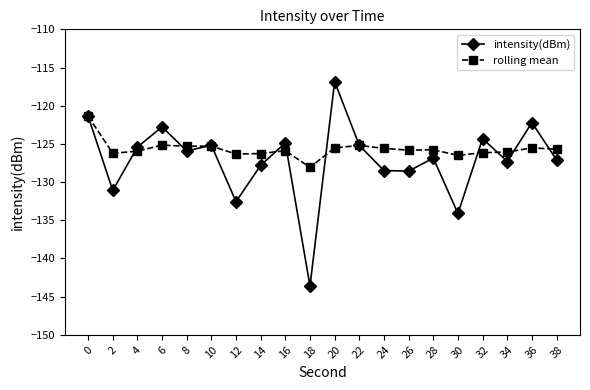

Read the intensity(dBm) value at 30.

-134.1